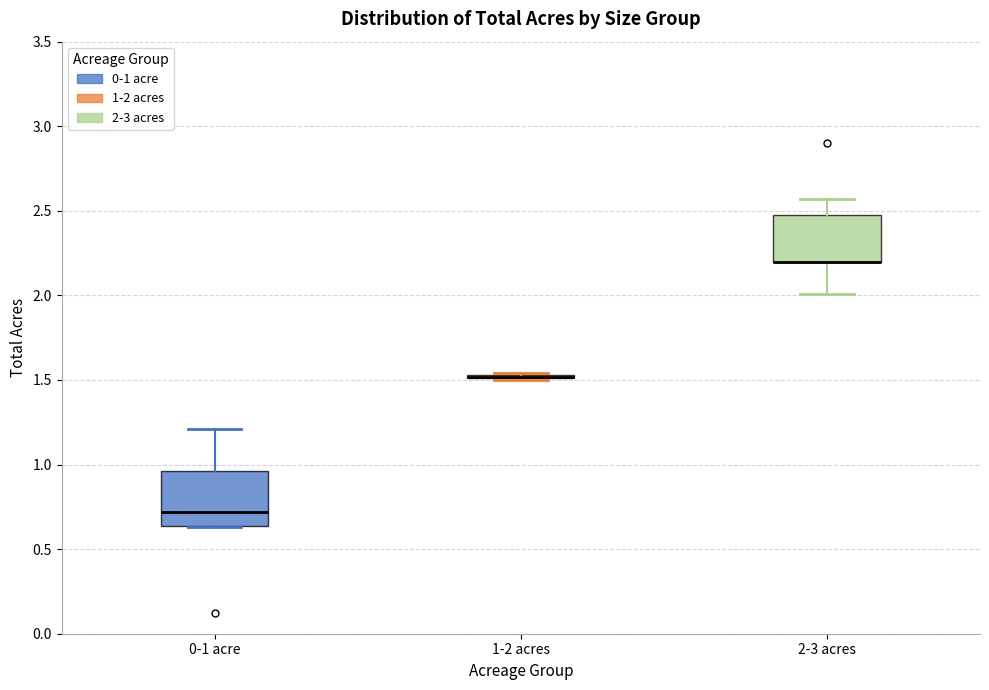

Reading left to right, read every box against the y-axis: the position of its median line, the range the box covers, and the ends of its whiskers. The values are not printed on the chart, so give them approximately, as read against the axis.

0-1 acre: median 0.70, box 0.65 to 0.95, whiskers 0.65 to 1.20
1-2 acres: box collapsed to a line at 1.50, whiskers 1.50 to 1.55
2-3 acres: median 2.20 (drawn on the box's lower edge), box 2.20 to 2.50, whiskers 2.00 to 2.55